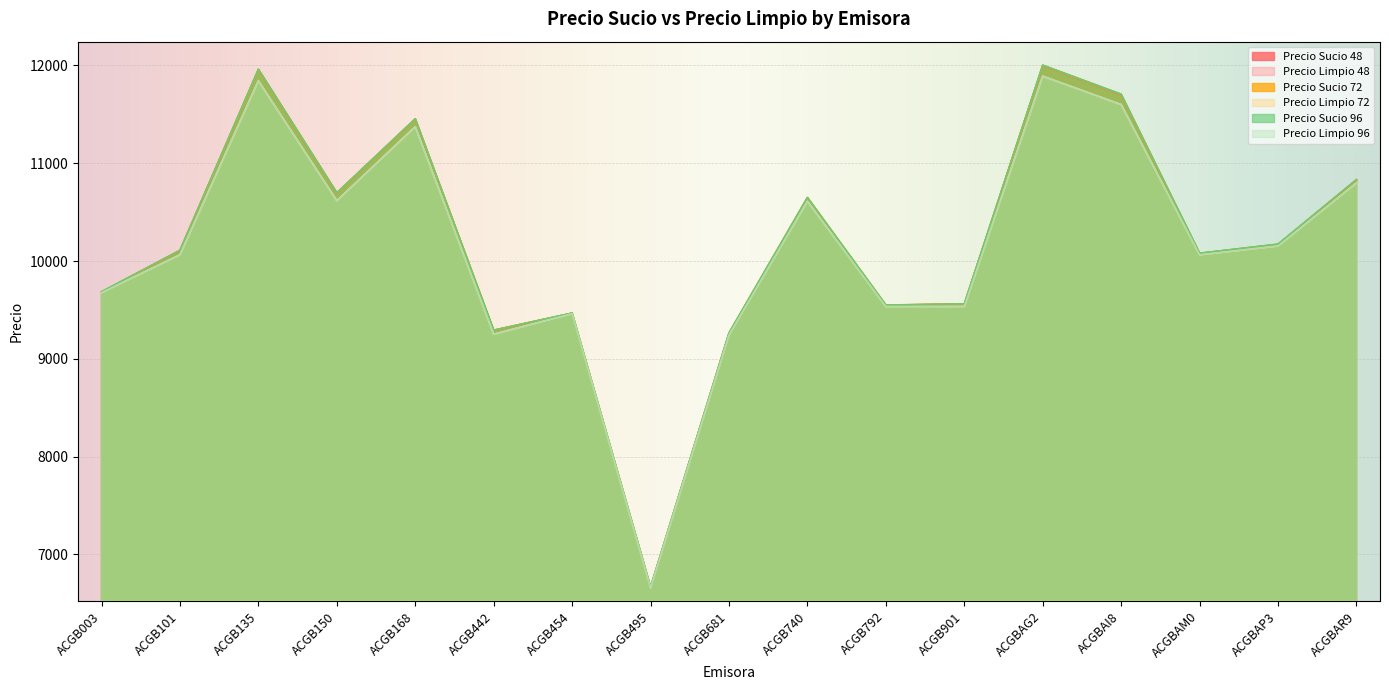

What are all the series names shown in the legend?

Precio Sucio 48, Precio Limpio 48, Precio Sucio 72, Precio Limpio 72, Precio Sucio 96, Precio Limpio 96